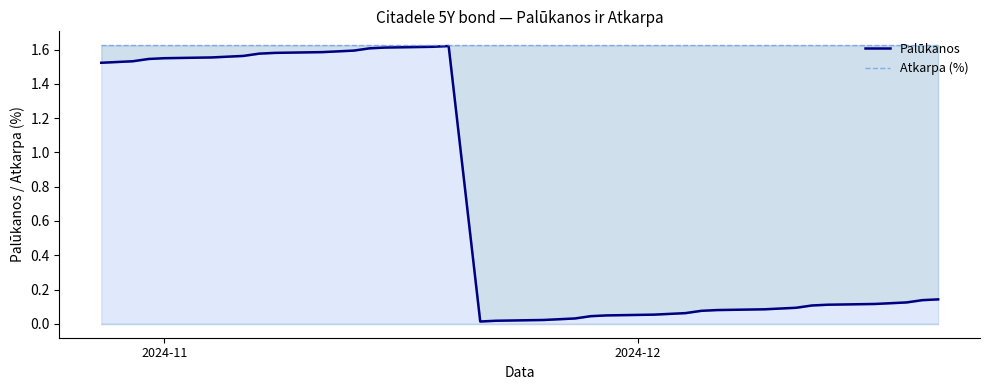

True or false: Palūkanos has a value of 0.2 at 37.

False